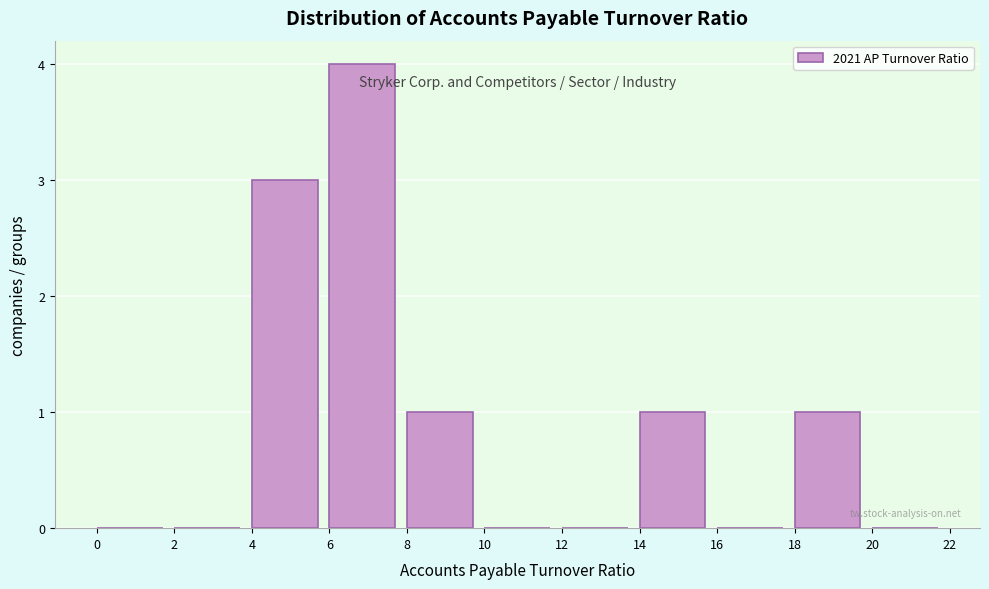

Reading left to right, transcribe this chart: for each bar, give the range it covers on the x-axis and its height. The values are not printed on the chart, so give them approximately, as read against the axis.

0 to 2: 0
2 to 4: 0
4 to 6: 3
6 to 8: 4
8 to 10: 1
10 to 12: 0
12 to 14: 0
14 to 16: 1
16 to 18: 0
18 to 20: 1
20 to 22: 0